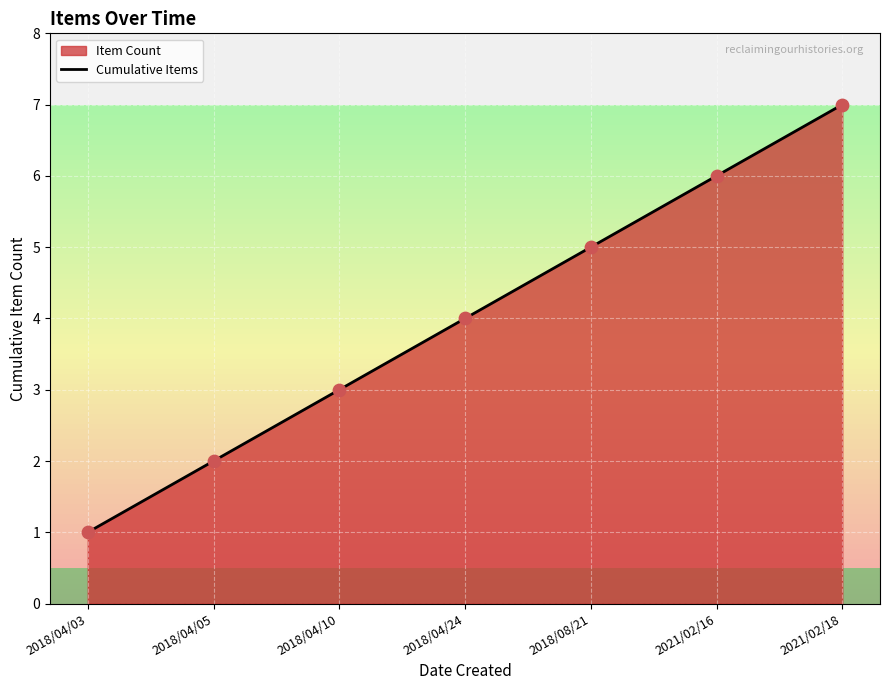

Approximately how many times larger is the value at 2018/04/03 compared to 2018/08/21?

0.2